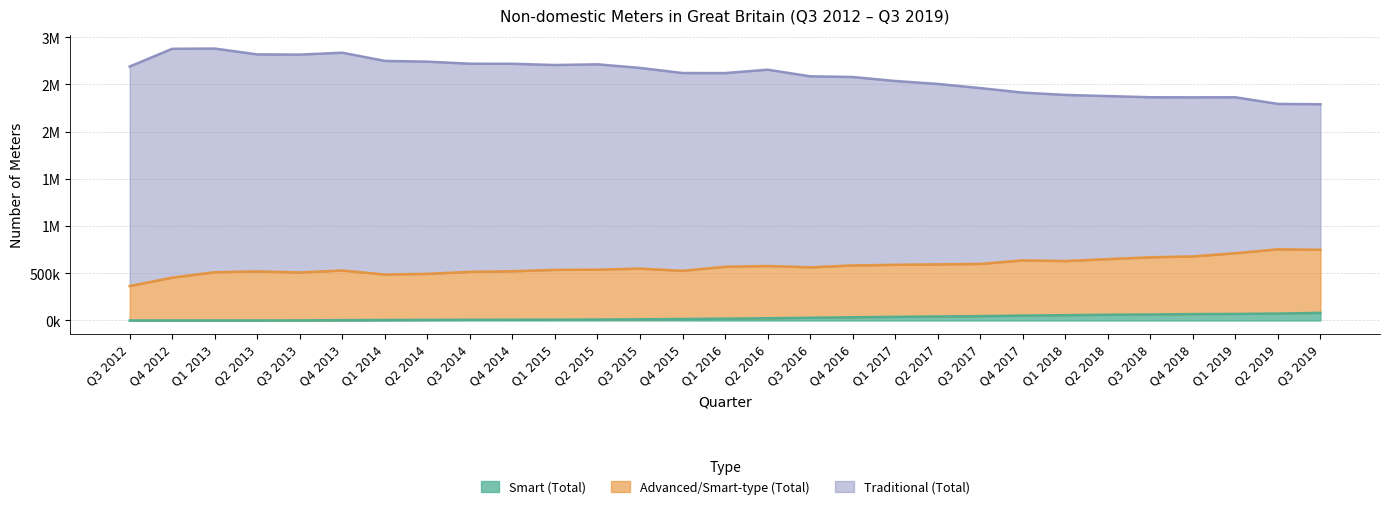

In Advanced/Smart-type (Total), how many points are higher than both neighbors (excluding endpoints)?

6